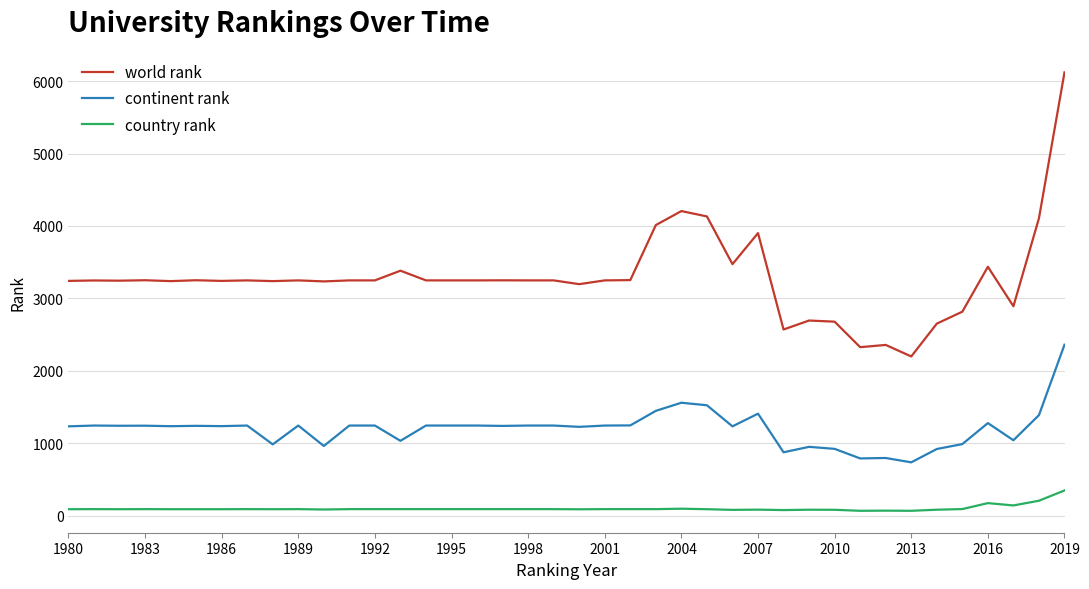

What is the difference between the maximum and minimum values in the continent rank series?

1624